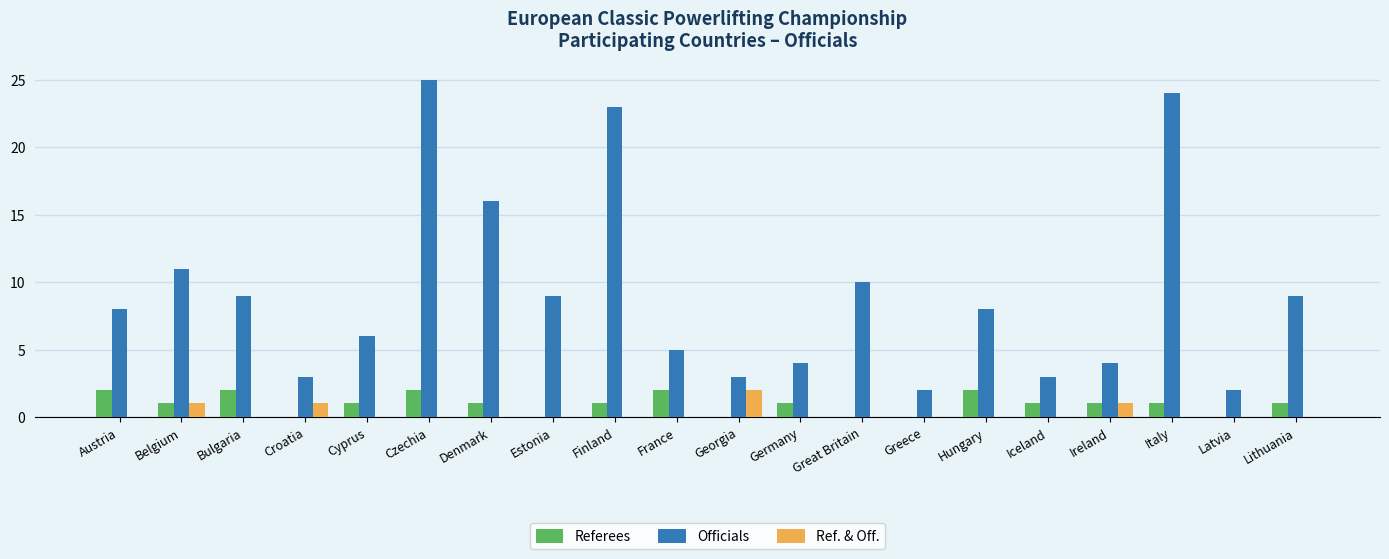

At which label does Referees first exceed 1?

Austria